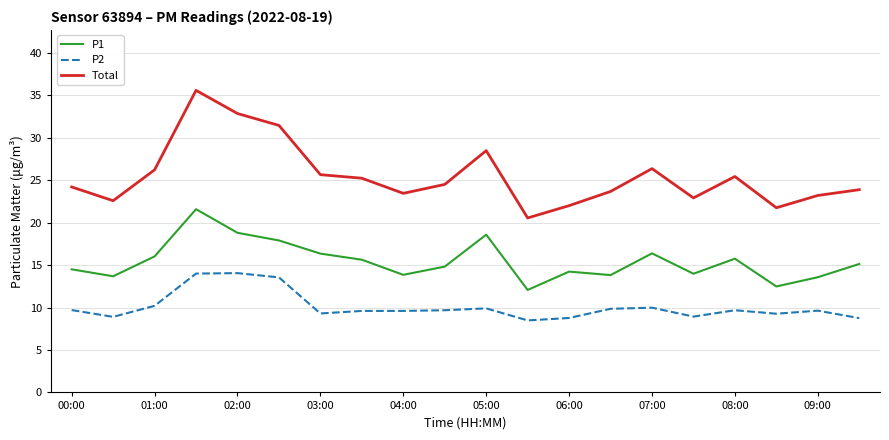

What are all the series names shown in the legend?

P1, P2, Total